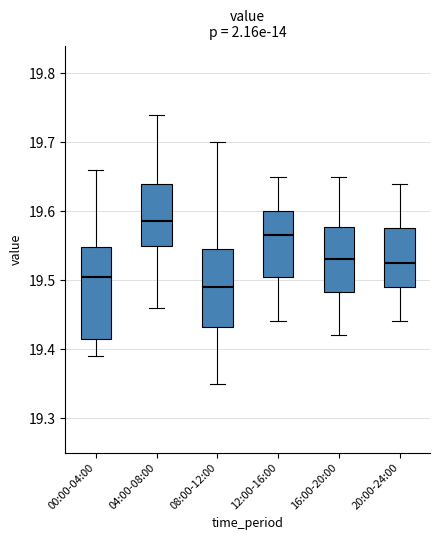

Reading left to right, read every box against the y-axis: the position of its median line, the range the box covers, and the ends of its whiskers. The values are not printed on the chart, so give them approximately, as read against the axis.

00:00-04:00: median 19.51, box 19.42 to 19.55, whiskers 19.39 to 19.66
04:00-08:00: median 19.59, box 19.55 to 19.64, whiskers 19.46 to 19.74
08:00-12:00: median 19.49, box 19.43 to 19.55, whiskers 19.35 to 19.70
12:00-16:00: median 19.57, box 19.51 to 19.60, whiskers 19.44 to 19.65
16:00-20:00: median 19.53, box 19.48 to 19.58, whiskers 19.42 to 19.65
20:00-24:00: median 19.53, box 19.49 to 19.58, whiskers 19.44 to 19.64